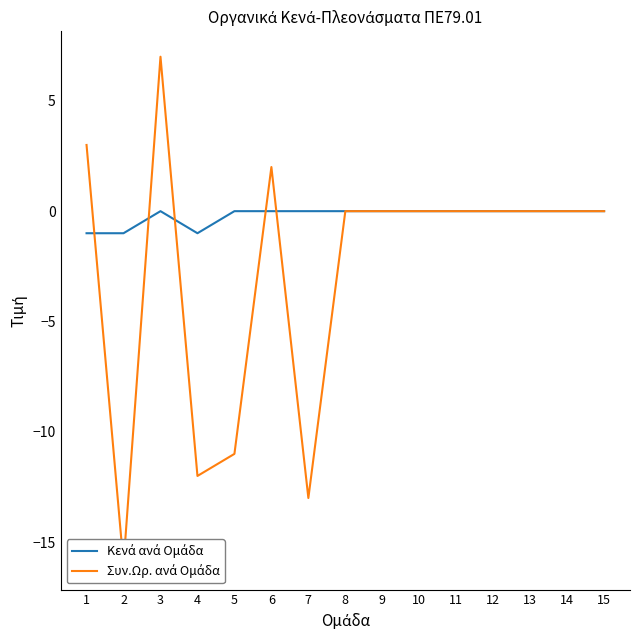

How many interior local peaks does the Συν.Ωρ. ανά Ομάδα series have?

2